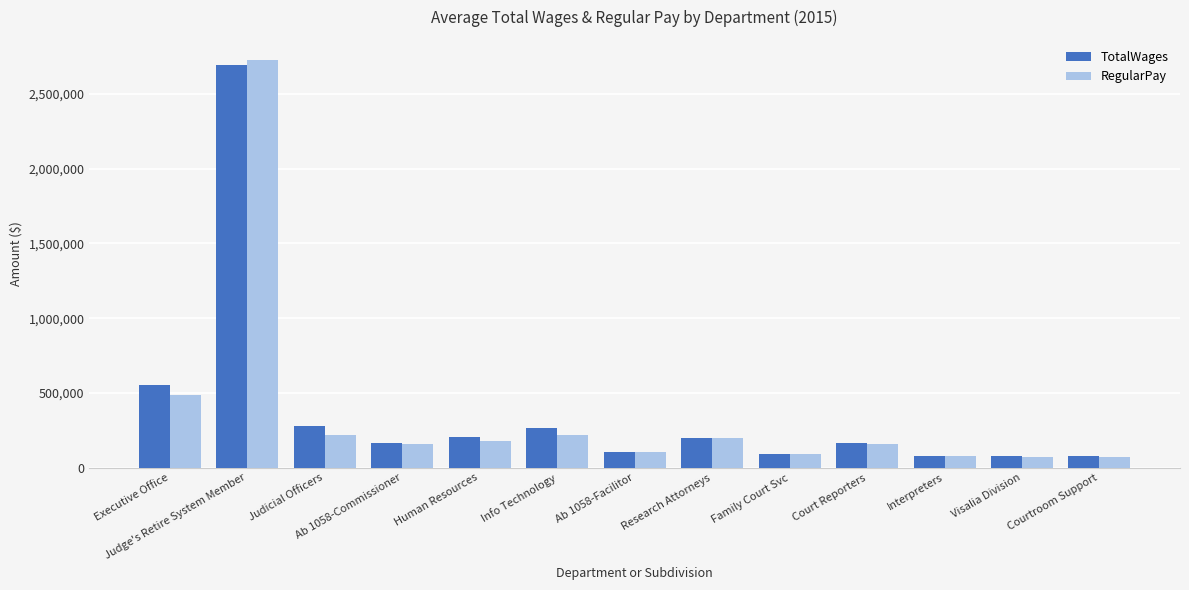

How many bars are there in total?

26